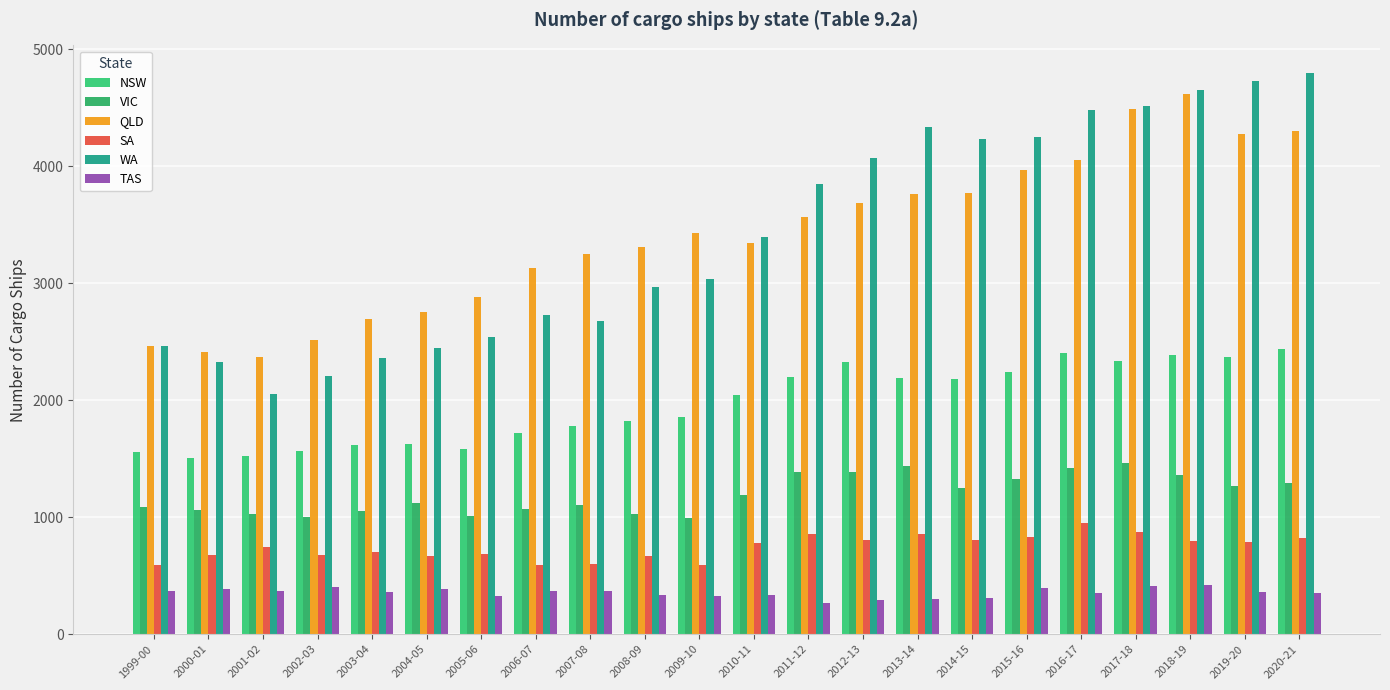

True or false: VIC has a value of 993 at 2009-10.

True